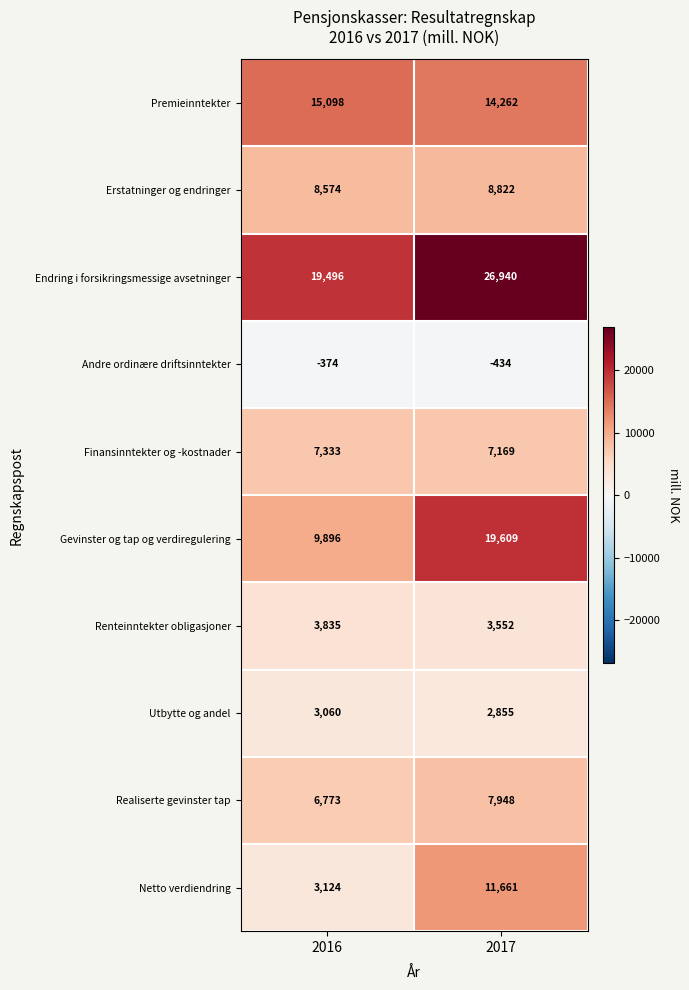

At 2017, list the series in order from smallest to largest.

Andre ordinære driftsinntekter, Utbytte og andel, Renteinntekter obligasjoner, Finansinntekter og -kostnader, Realiserte gevinster tap, Erstatninger og endringer, Netto verdiendring, Premieinntekter, Gevinster og tap og verdiregulering, Endring i forsikringsmessige avsetninger